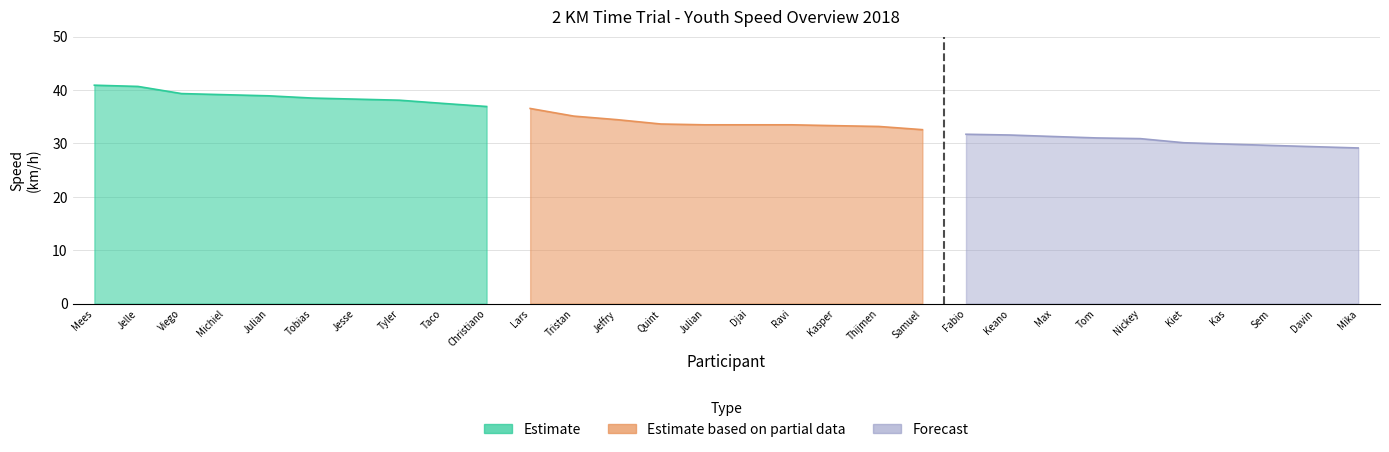

True or false: Estimate based on partial data has more than 2 interior local peaks.

False